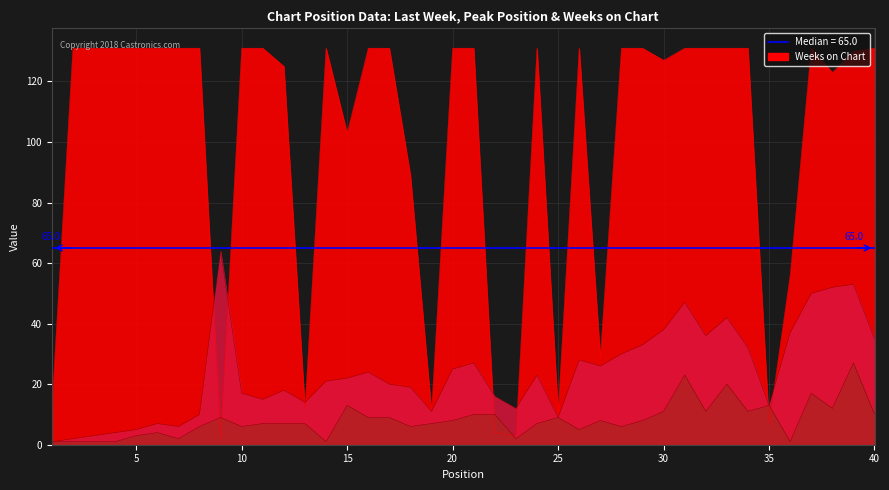

What is the difference between the Peak Position values at 5 and 32?

8